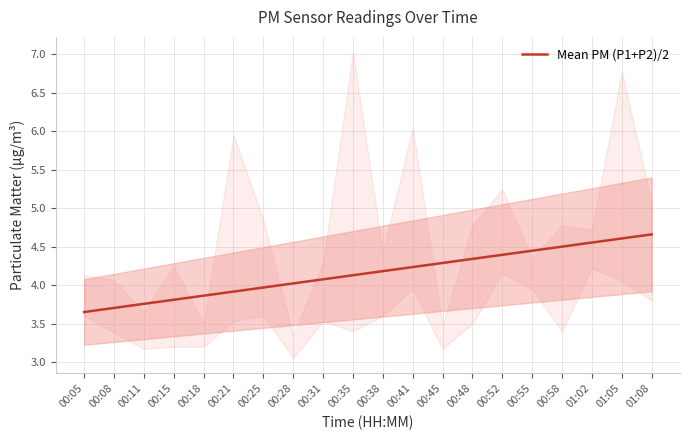

Does the chart have visible grid lines?

Yes